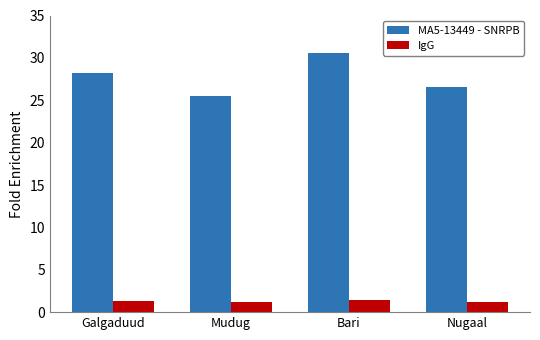

What is the label of the 2nd bar from the right?

Bari